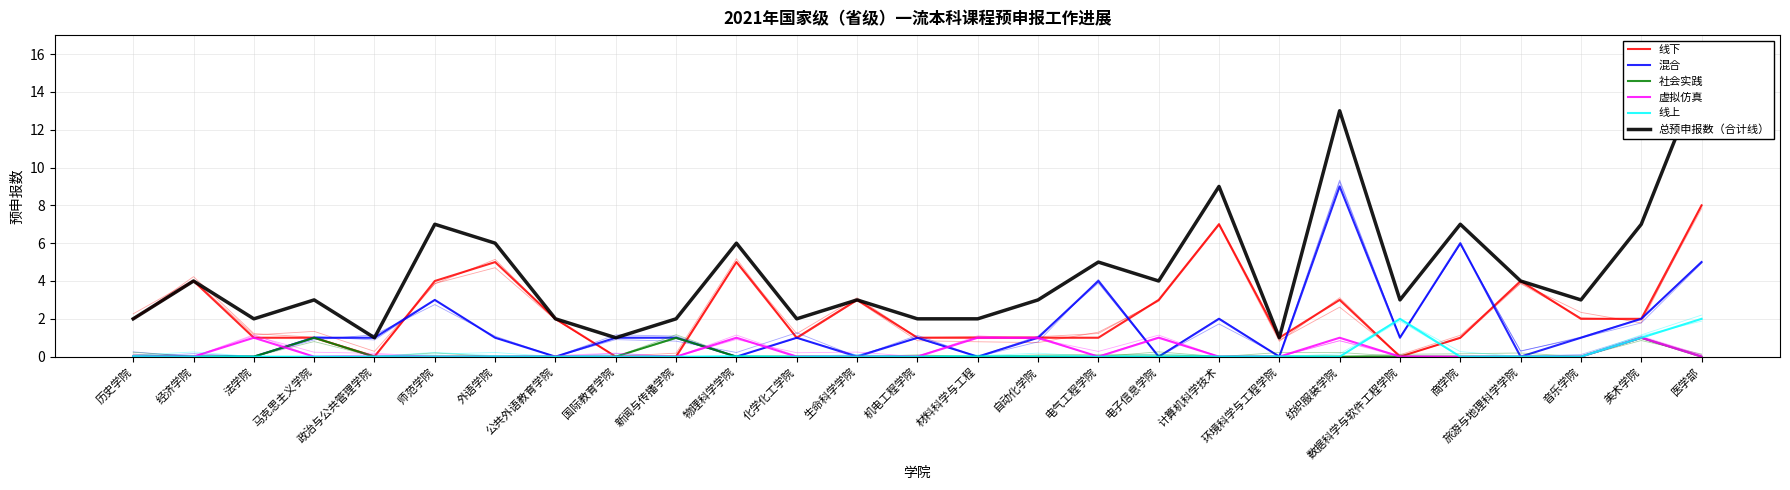

True or false: 虚拟仿真 has a value of 0 at 医学部.

True